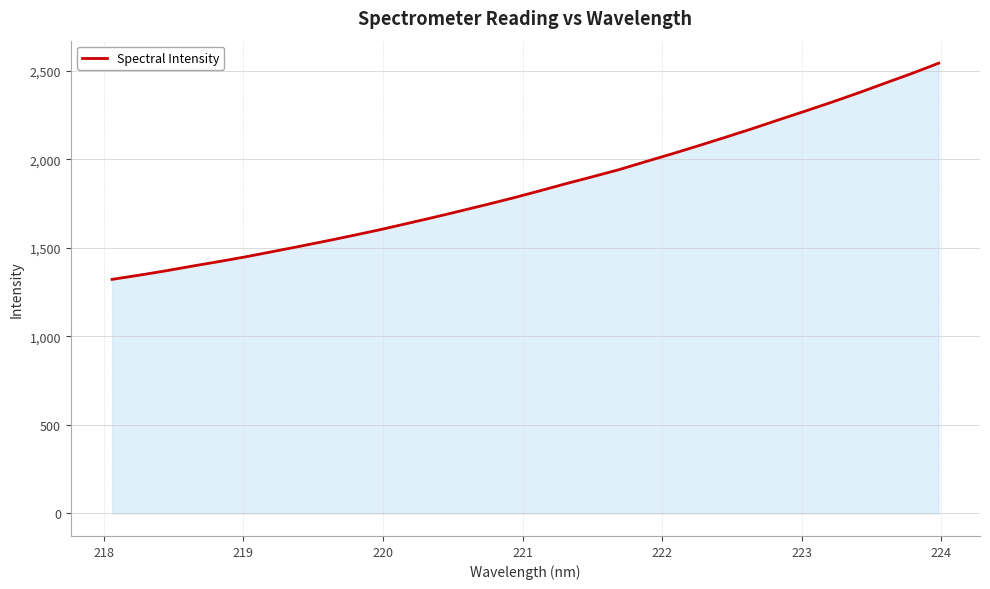

What is the greatest value displayed?

2543.4